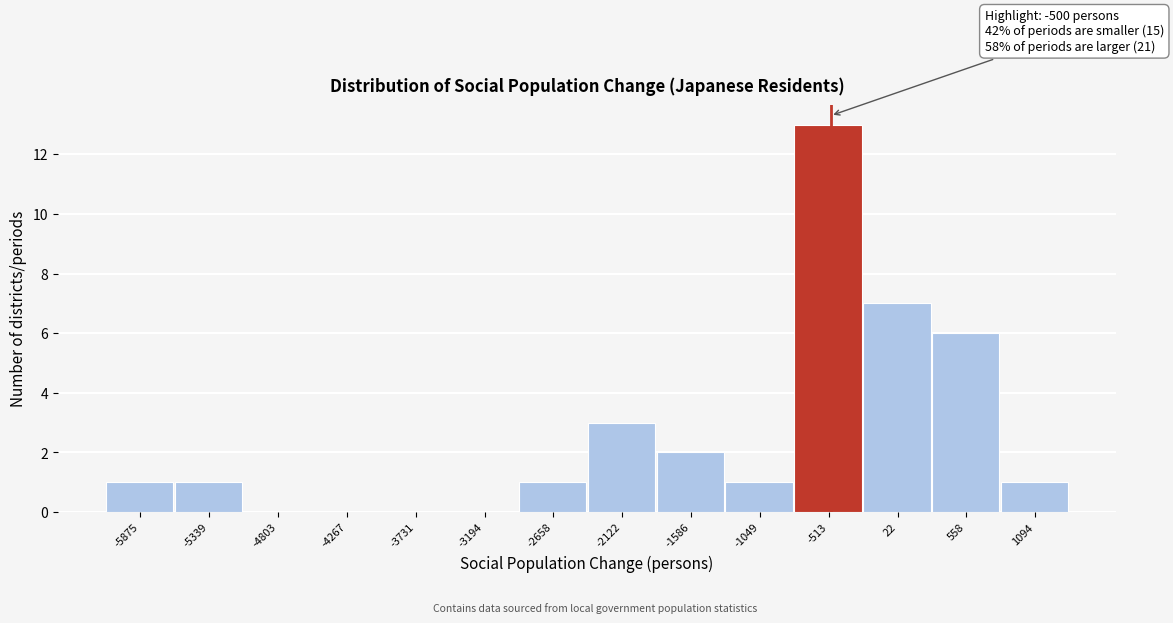

Which range on the x-axis has the tallest bar?

-800 to -200